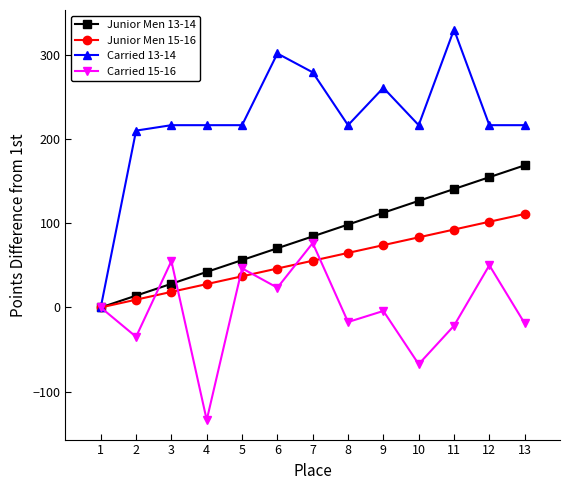

The value of Junior Men 15-16 at 2 is 9.2. True or false?

True